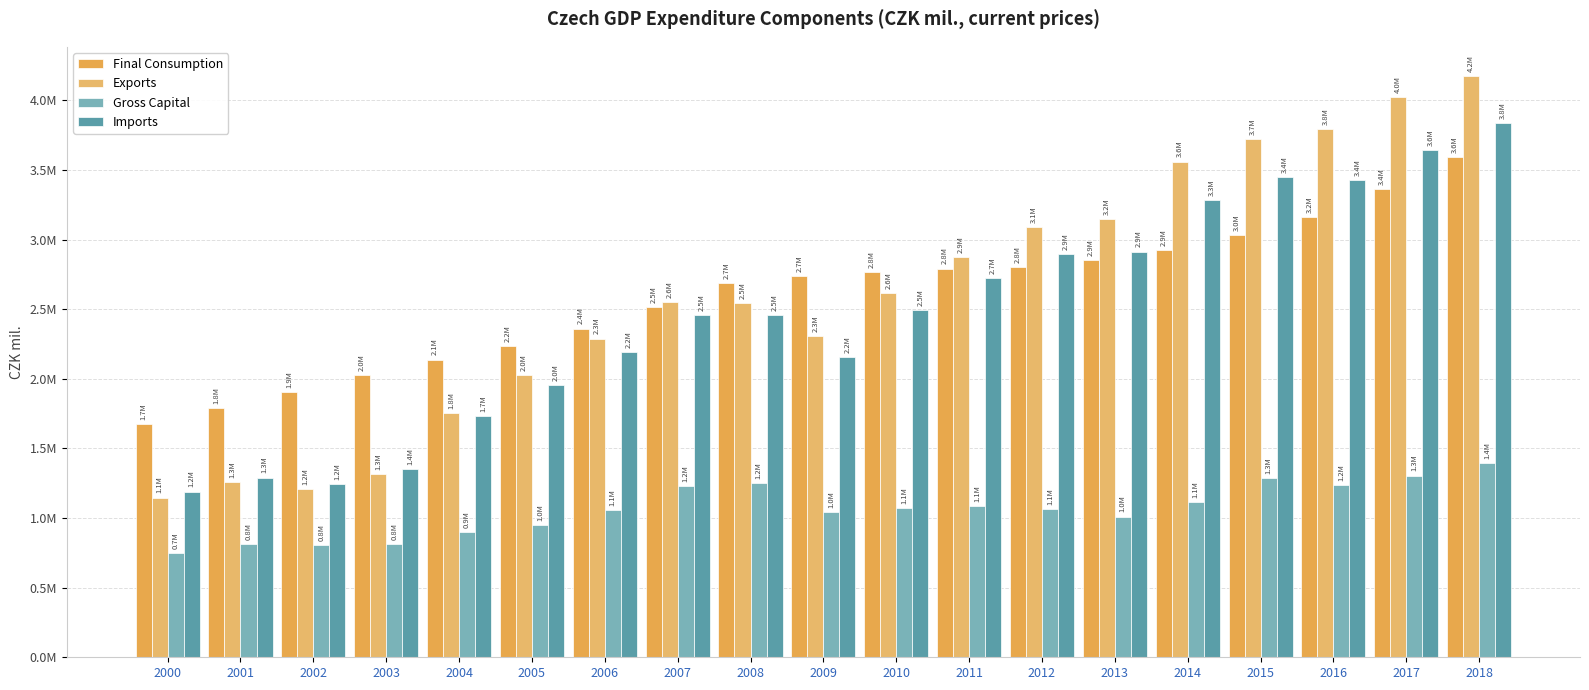

Does the chart contain stacked bars?

No